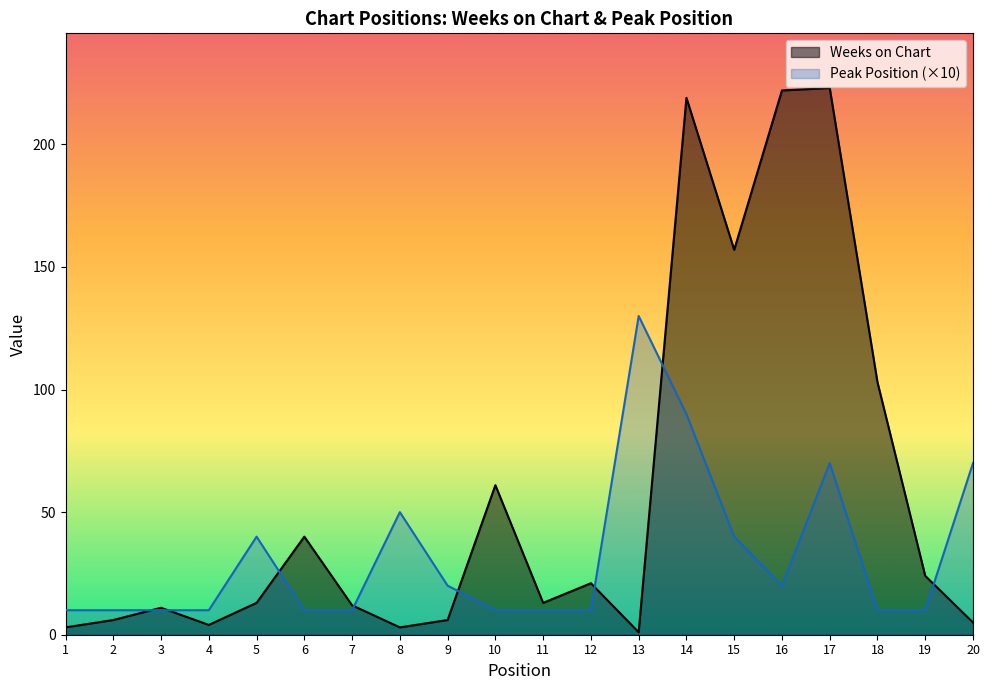

How many intersections are there between Peak Position and Weeks on Chart?

8